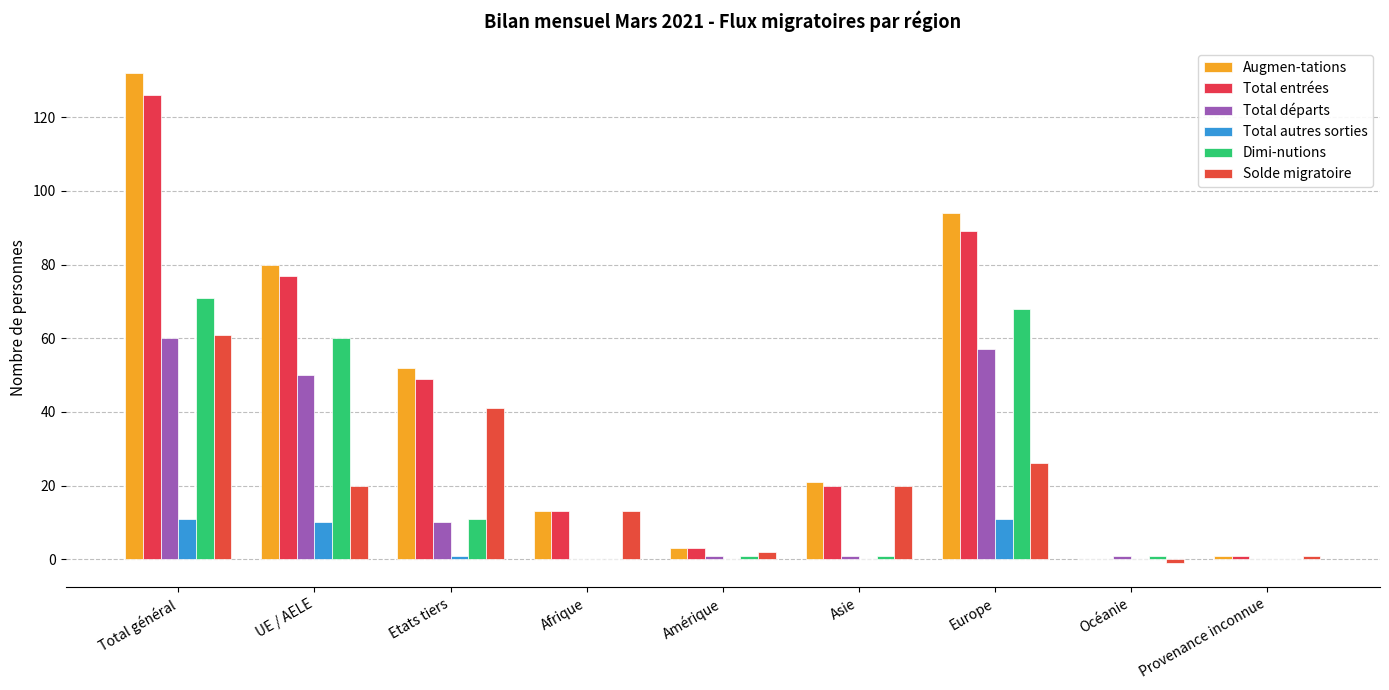

At which category is the sum across all series the highest?

Total général